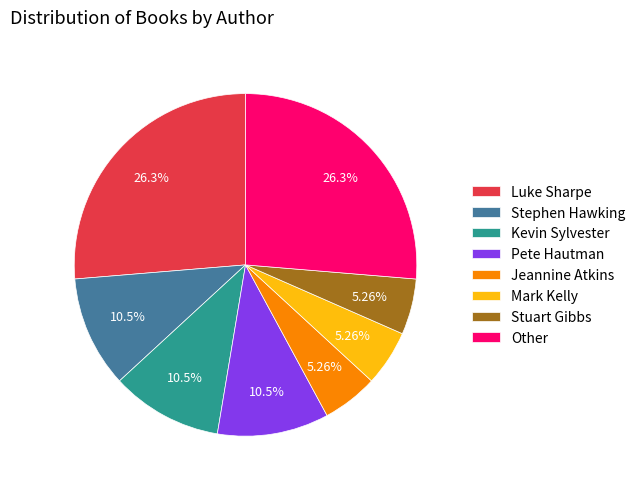

What is the total percentage of Kevin Sylvester and Stuart Gibbs?

15.8%